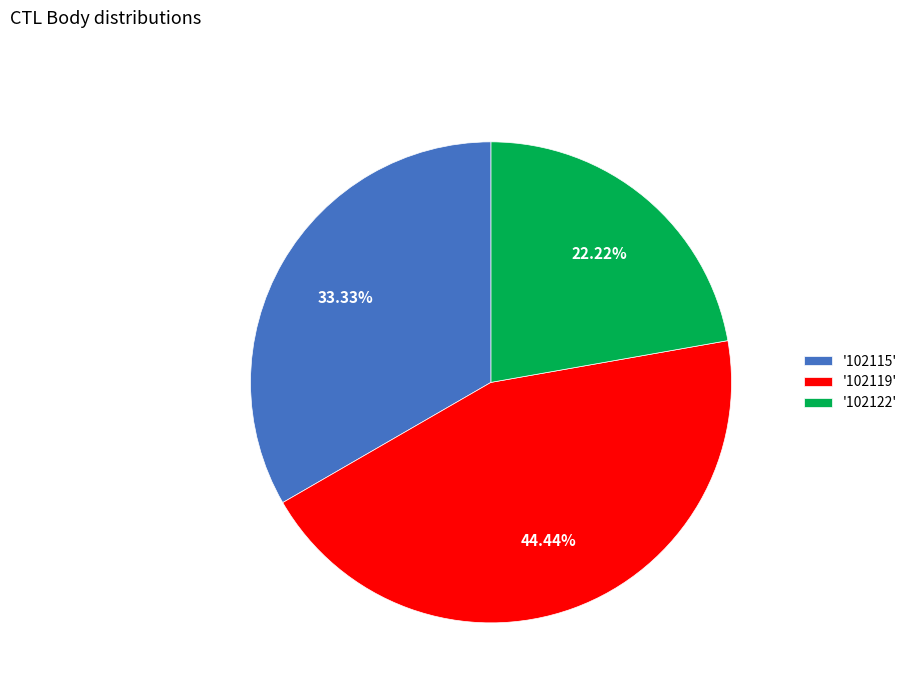

Is the sum of '102115' and '102119' greater than half?

Yes